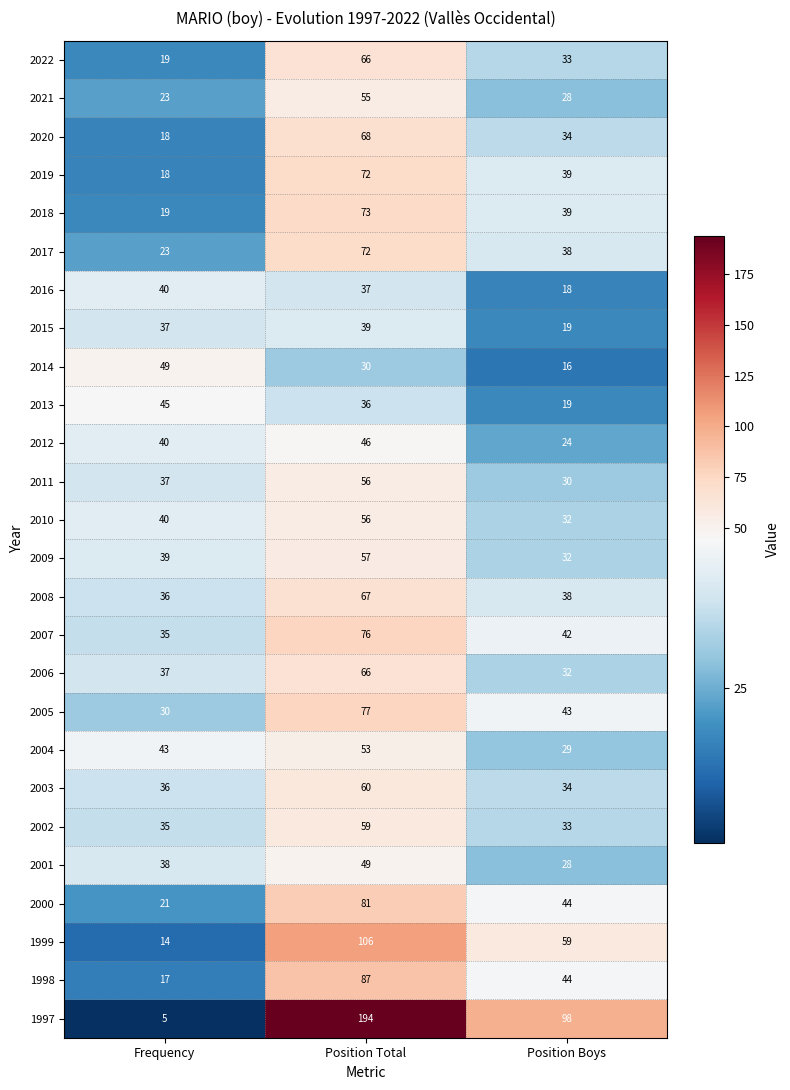

What is the greatest value displayed?

194